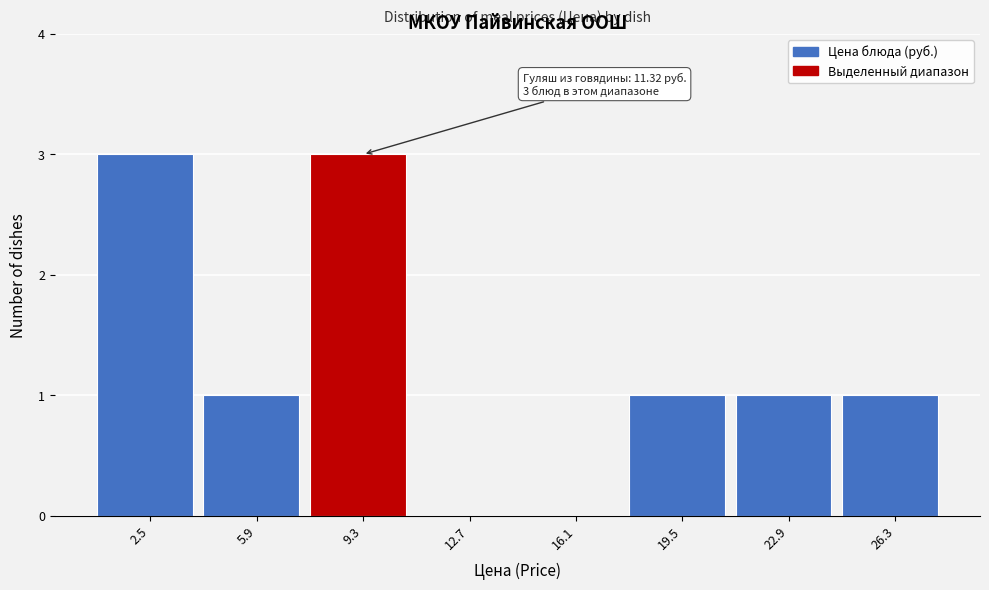

Reading right to left, what are all the values shown in this chart?

26.3=1	22.9=1	19.5=1	16.1=0	12.7=0	9.3=3	5.9=1	2.5=3